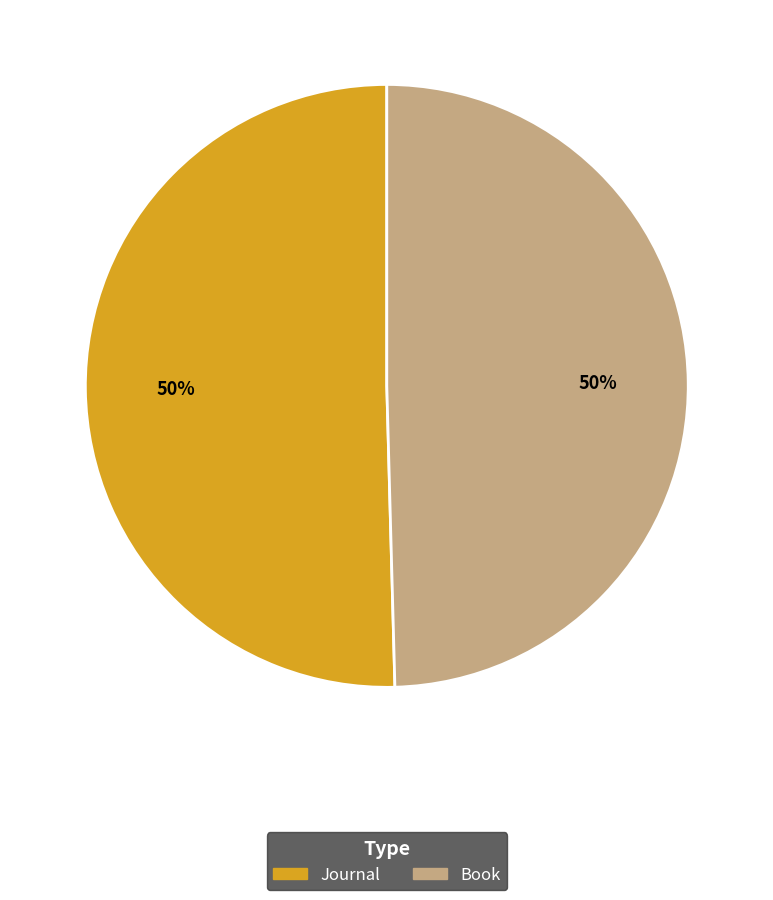

True or false: Journal accounts for 50% of the total.

True